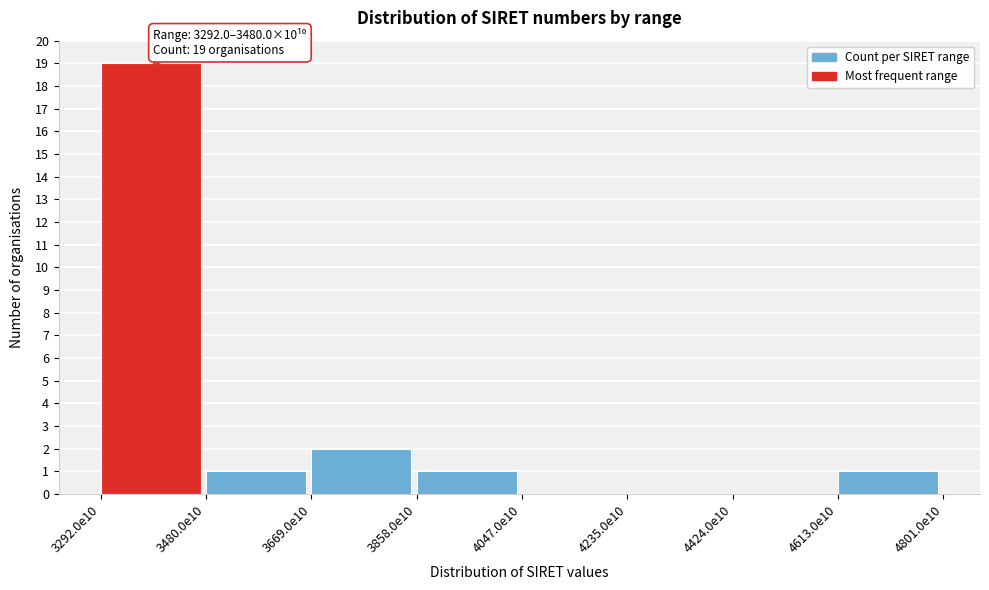

Reading left to right, transcribe all the data shown in this chart.

3292.0e10=19	3480.0e10=1	3669.0e10=2	3858.0e10=1	4047.0e10=0	4235.0e10=0	4424.0e10=0	4613.0e10=1